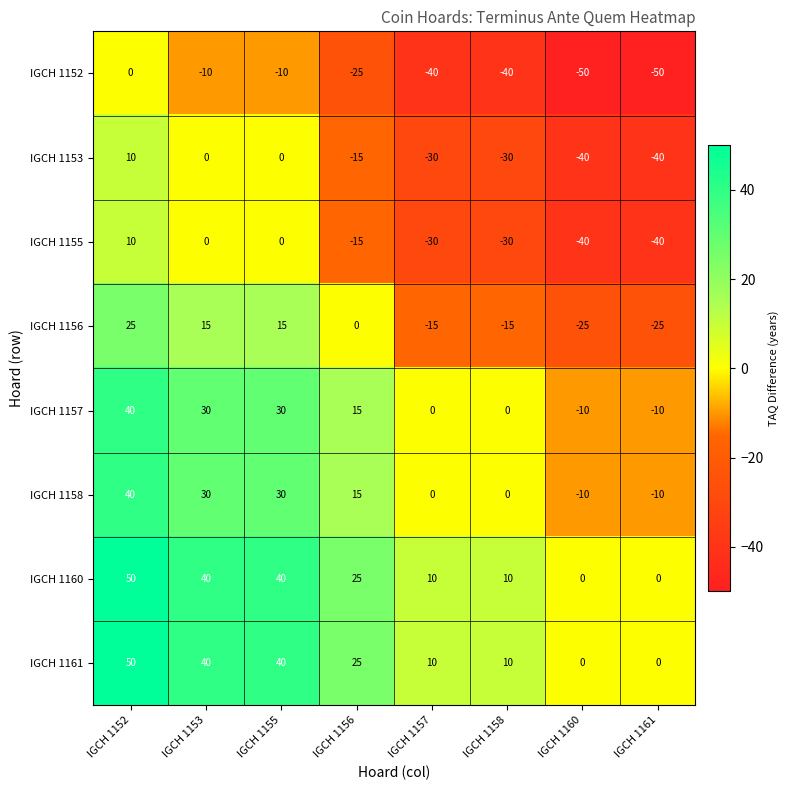

What is the maximum value for IGCH 1157?

40